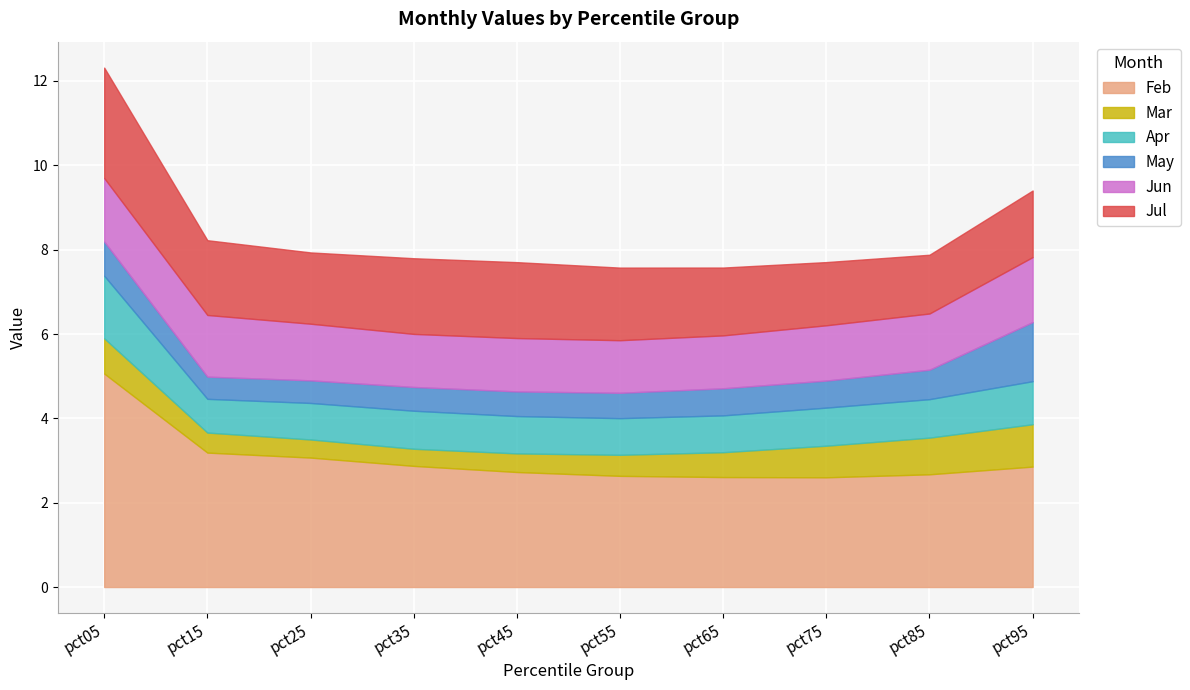

What is the difference between the Feb values at pct75 and pct35?

0.3